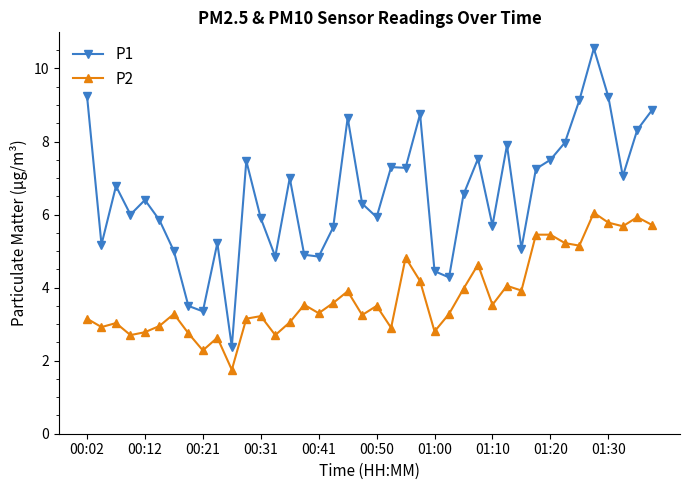

Which series has the widest spread of values?

P1